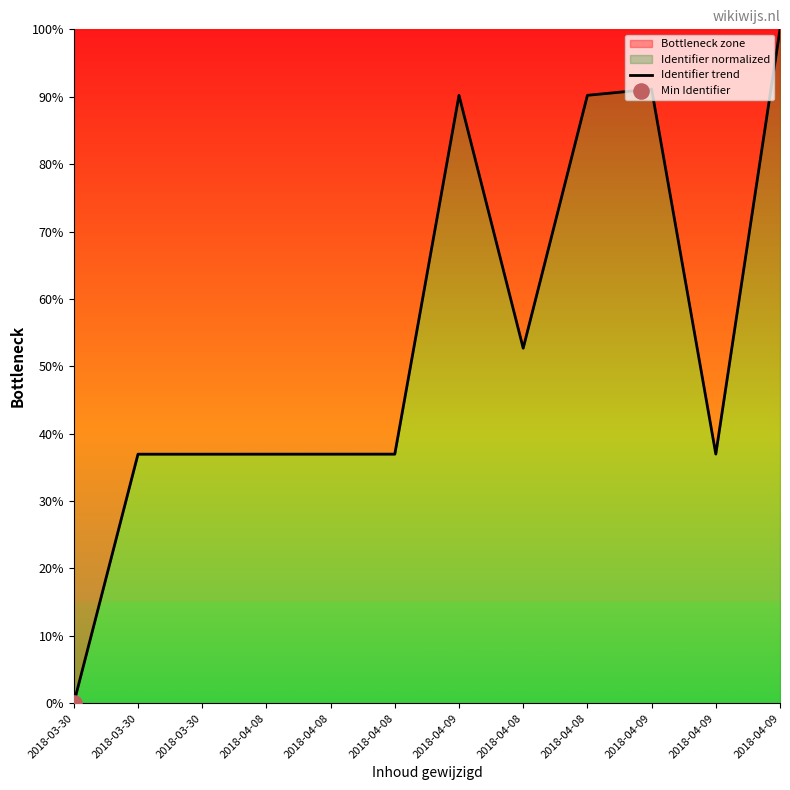

Which has a higher value, 2018-04-08 or 2018-03-30?

2018-04-08